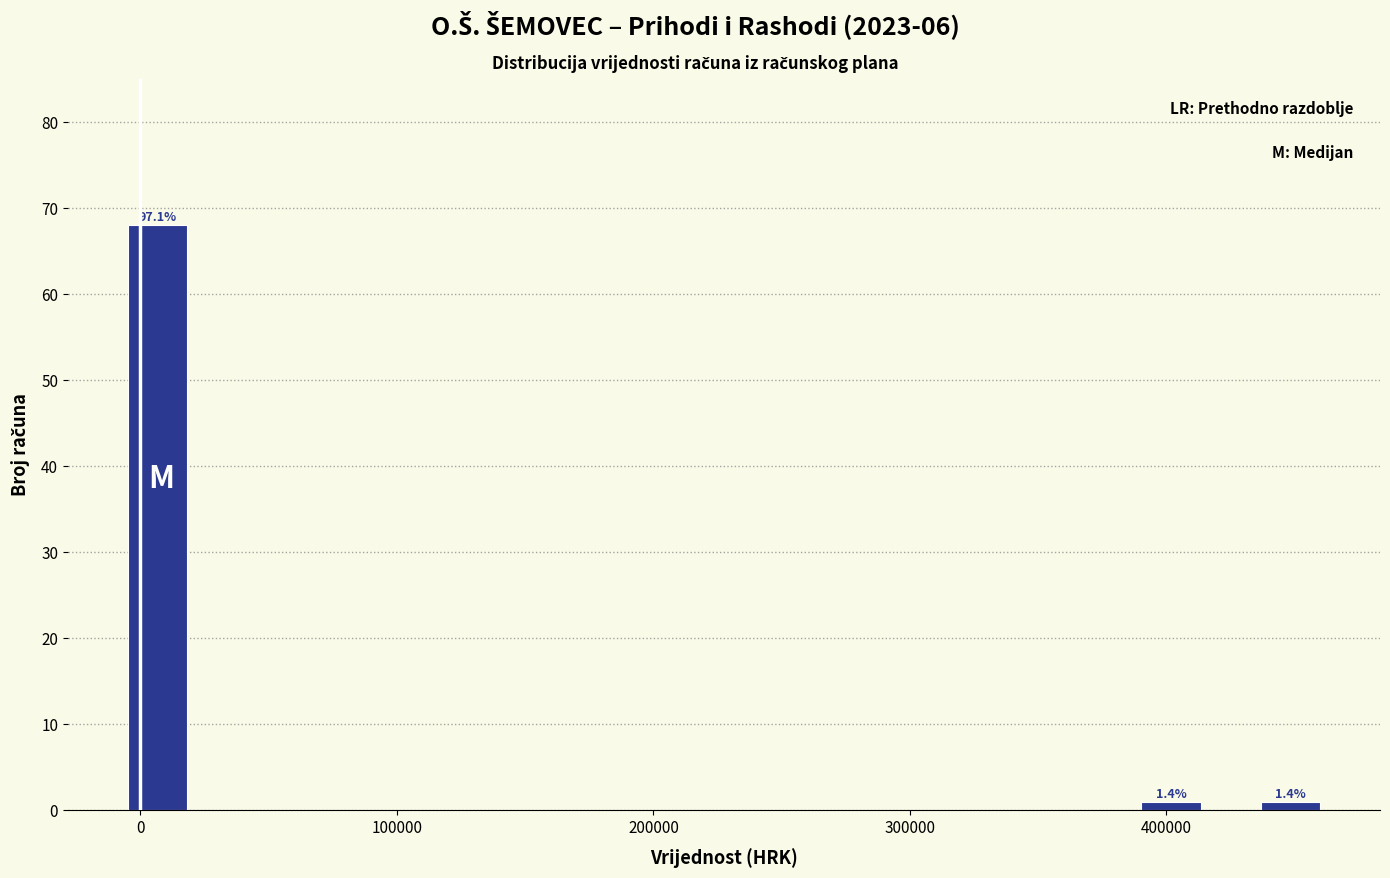

Around what value on the x-axis is the tallest bar? Give the approximate position of its centre, as read against the axis.

10000